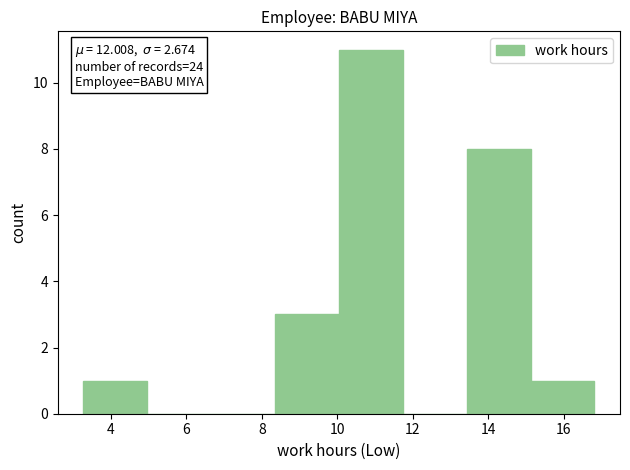

Which range on the x-axis has the tallest bar?

10.0 to 11.8